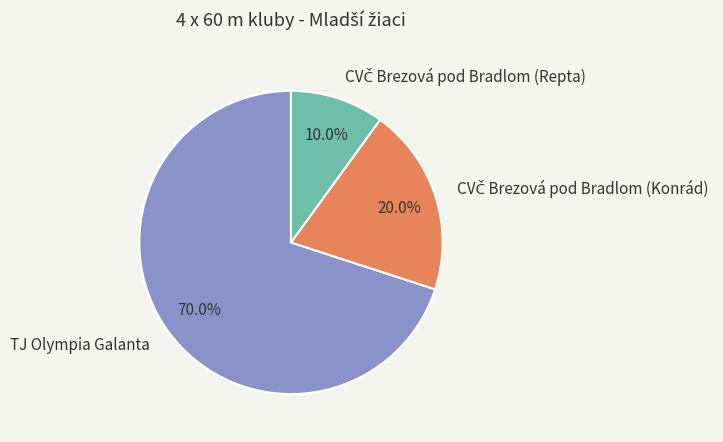

Is there any slice that represents more than half of the pie?

Yes